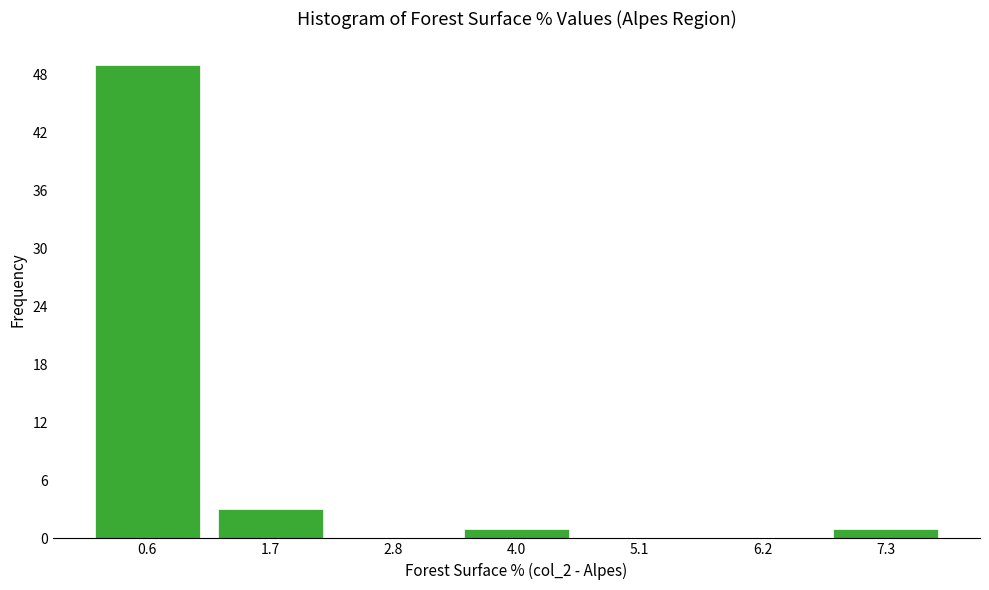

Reading left to right, list every bar in this chart as the range it spans on the x-axis followed by its height. Neither the bar edges nor the heights are printed on the chart, so give them approximately, as read against the axes.

0.0 to 1.2: 49
1.2 to 2.2: 3
2.2 to 3.4: 0
3.4 to 4.6: 1
4.6 to 5.6: 0
5.6 to 6.8: 0
6.8 to 8.0: 1